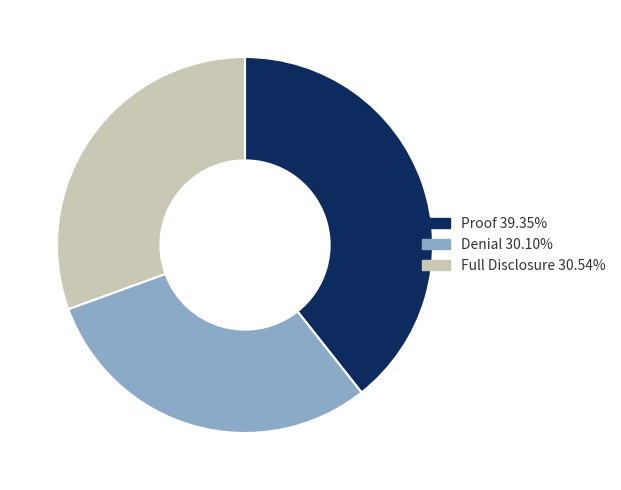

True or false: Denial accounts for 30% of the total.

True